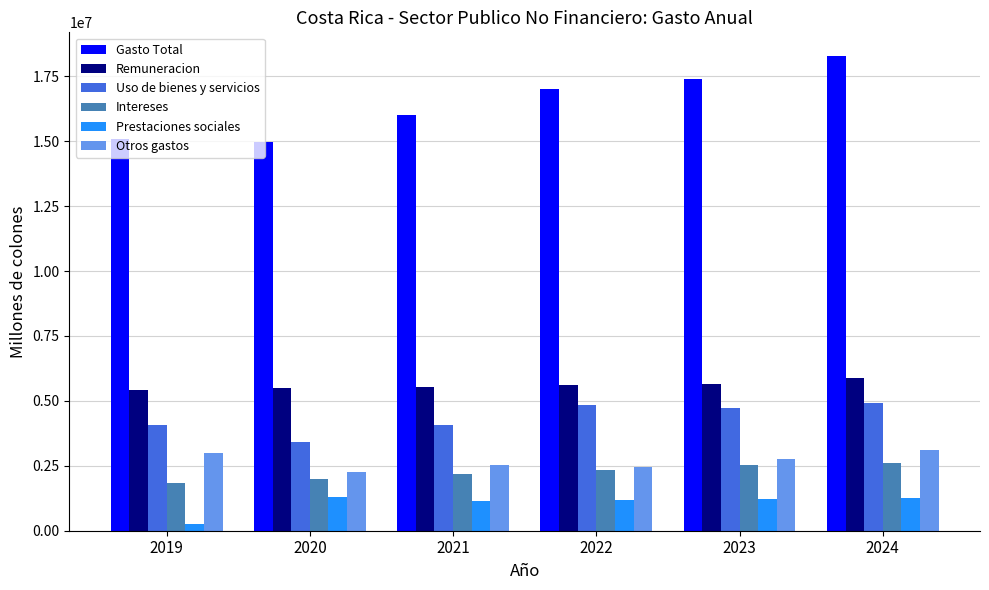

List the series in order of their peak value, highest first.

Gasto Total, Remuneracion, Uso de bienes y servicios, Otros gastos, Intereses, Prestaciones sociales